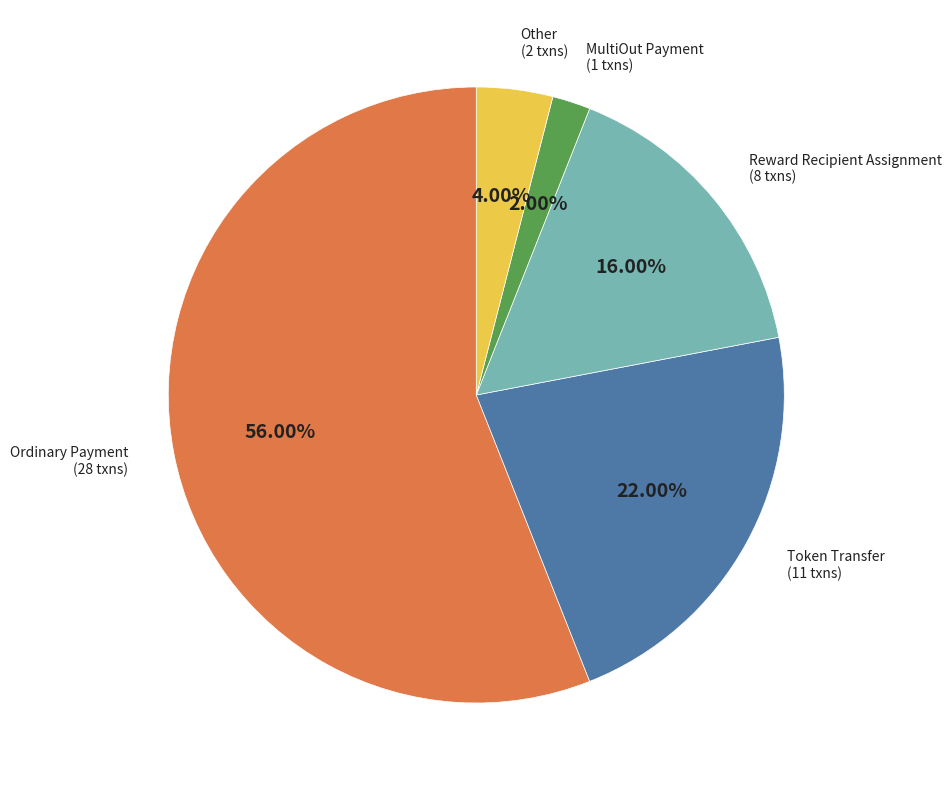

Is there any slice that represents more than half of the pie?

Yes